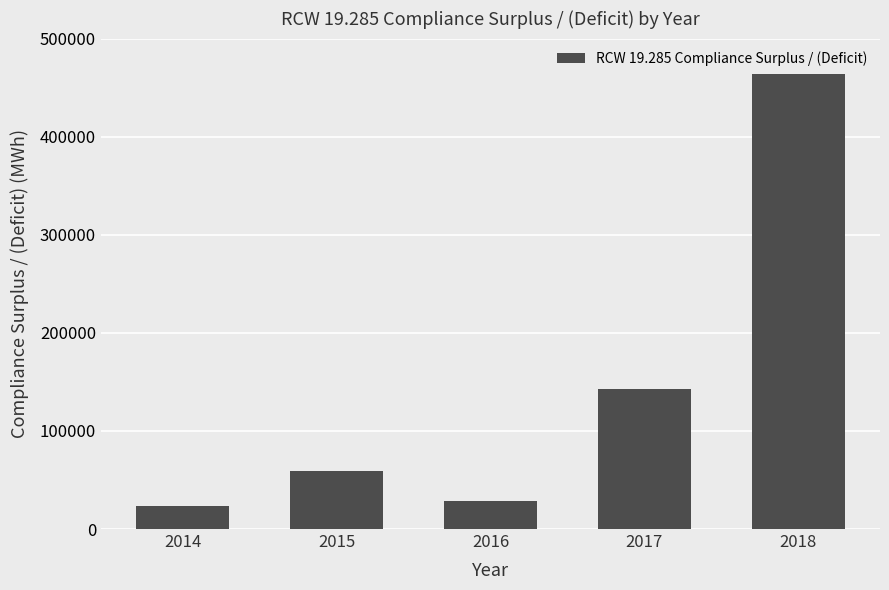

The chart shows a value of 58866.1 at 2015. True or false?

True